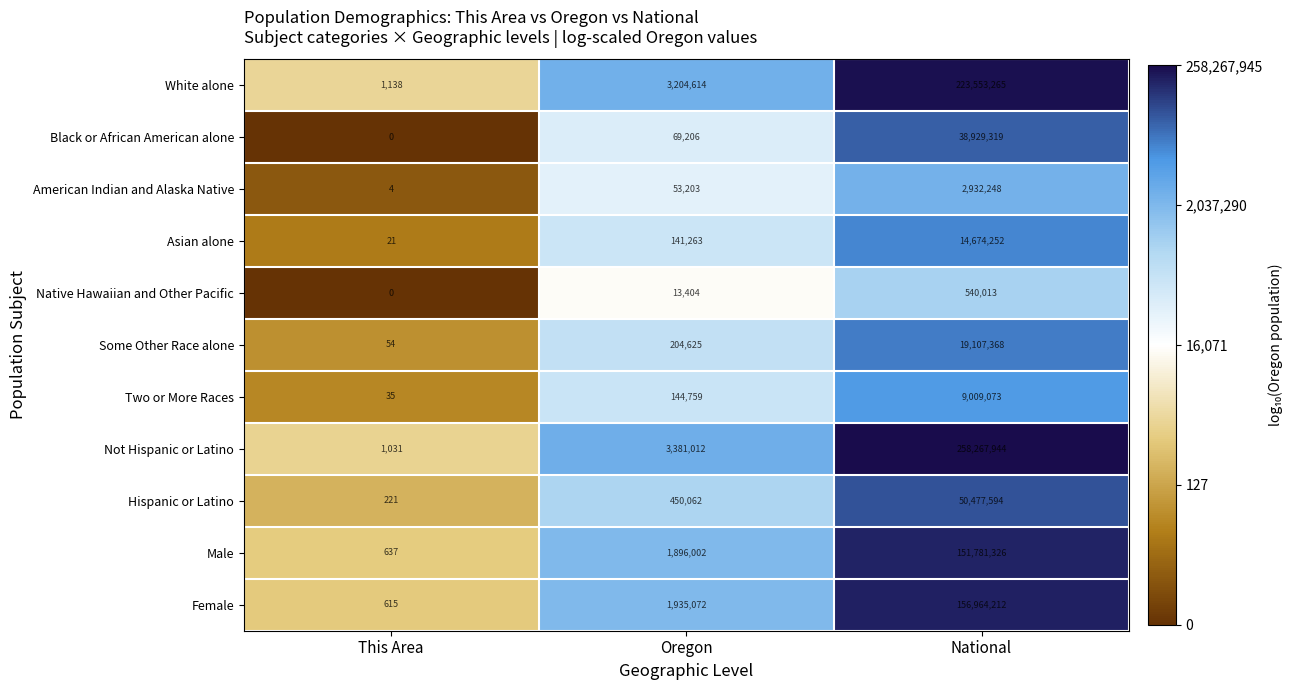

Rank the categories by Female value from lowest to highest.

This Area, Oregon, National